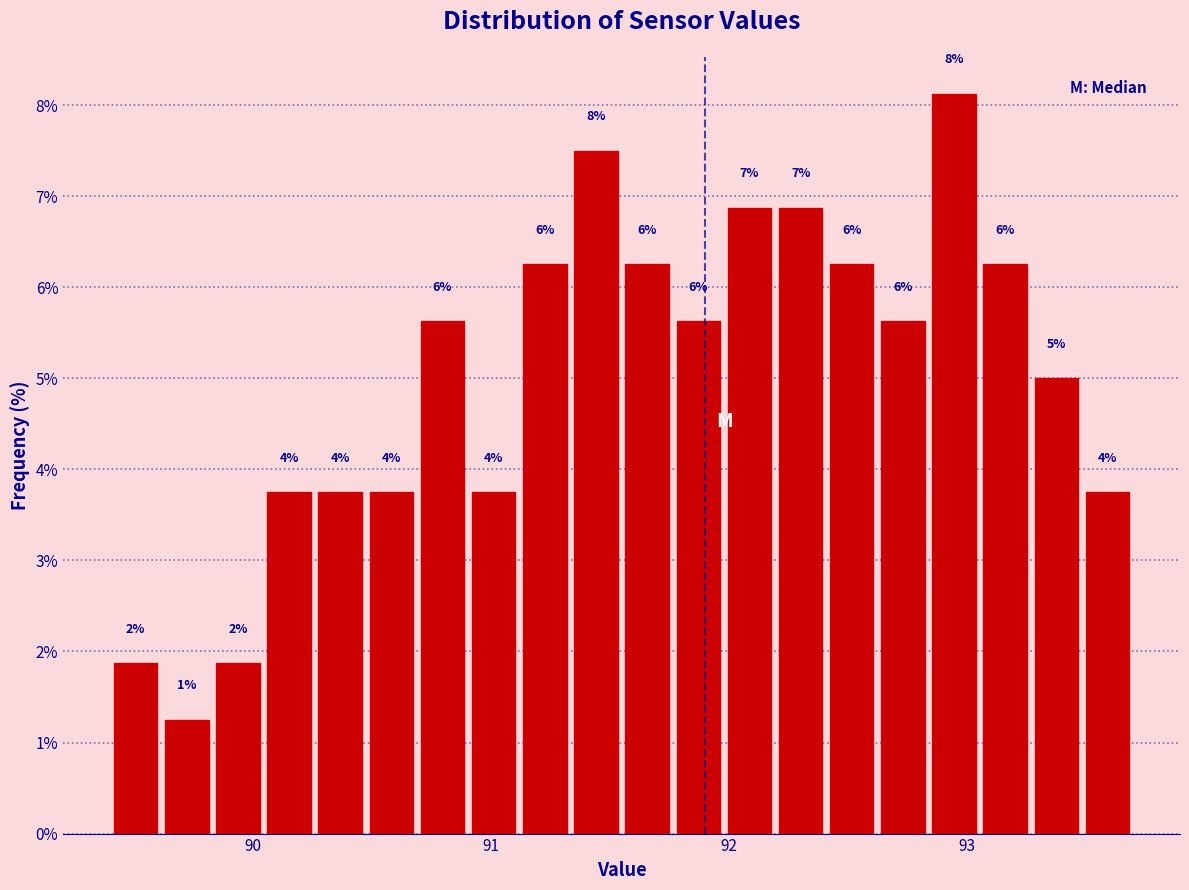

Around what value on the x-axis is the tallest bar? Give the approximate position of its centre, as read against the axis.

92.9